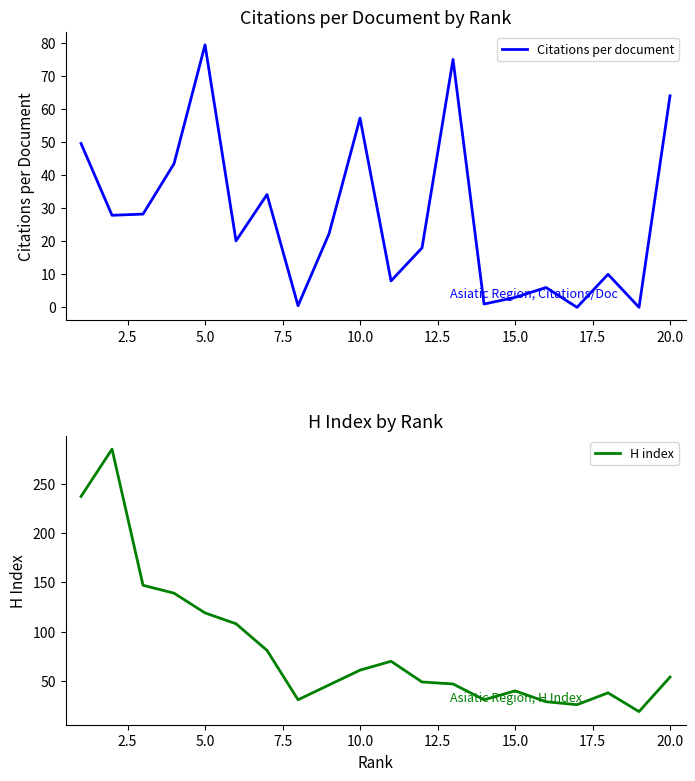

True or false: H index and Citations per document cross at least once.

True